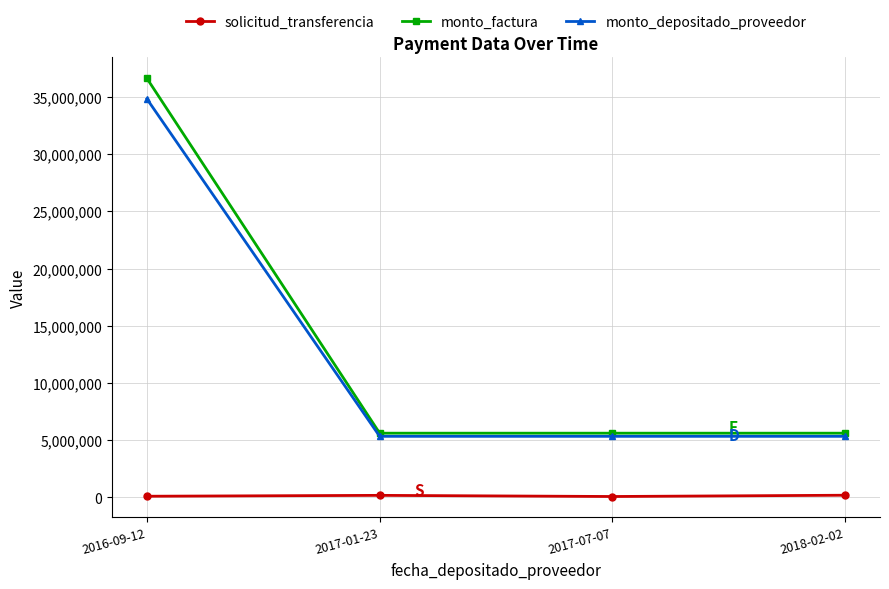

What is the spread (max minus min) of values at 2016-09-12?

36533502